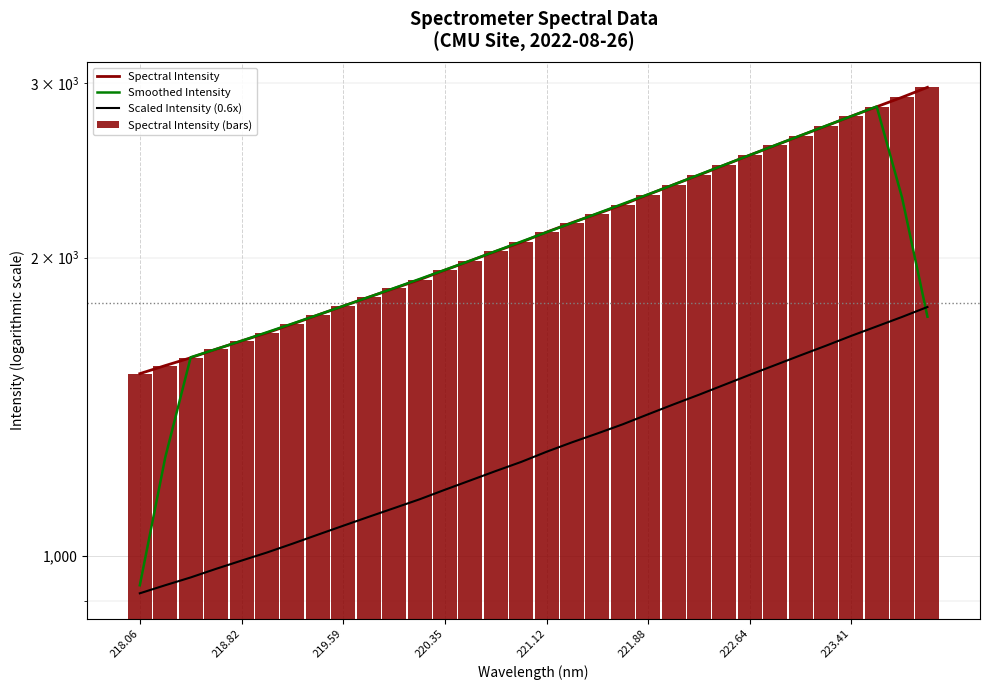

Which series has the widest spread of values?

Smoothed Intensity